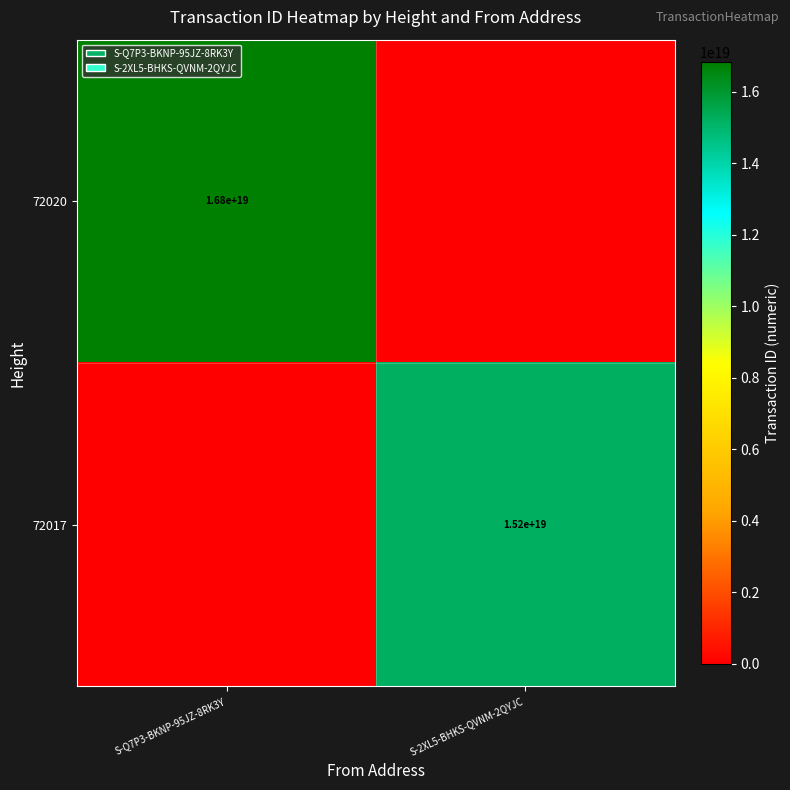

The 72017 series shows 15200000000000000000 at S-2XL5-BHKS-QVNM-2QYJC. True or false?

True